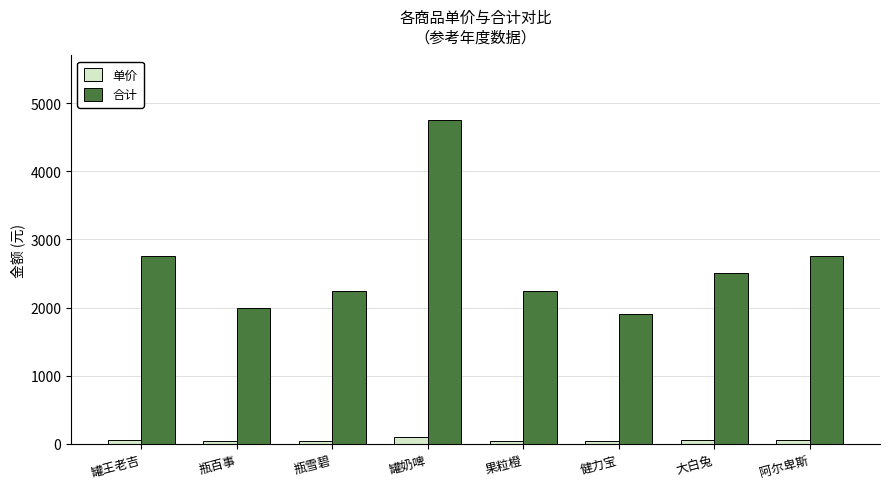

Between 罐奶啤 and 大白兔, which series saw the biggest shift?

合计